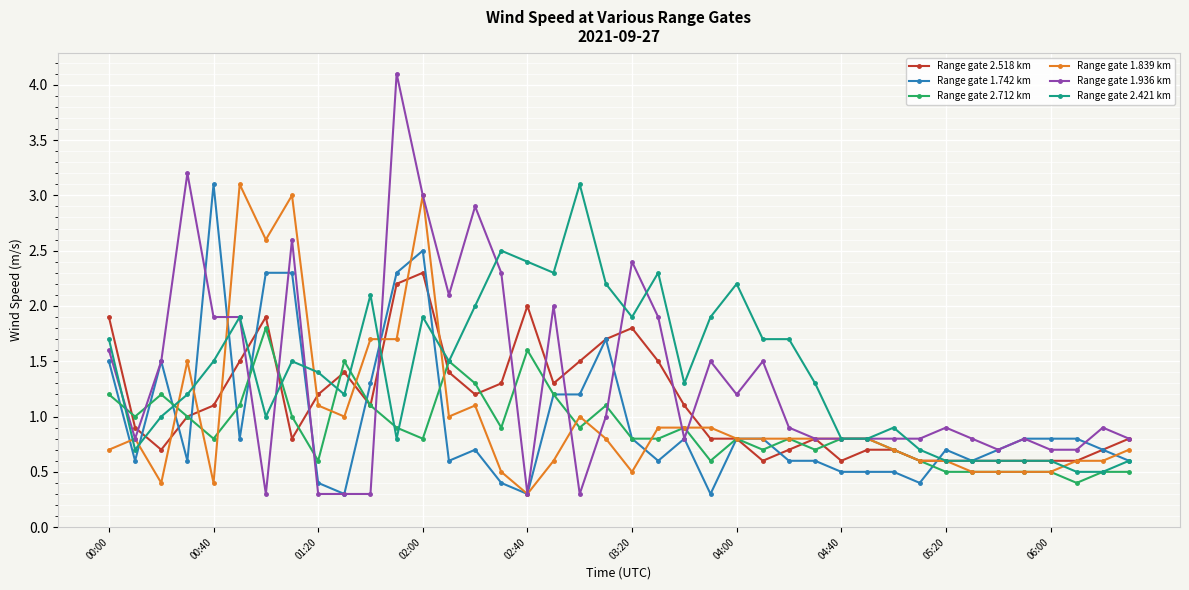

Which series has the largest range (max minus min)?

Range gate 1.936 km